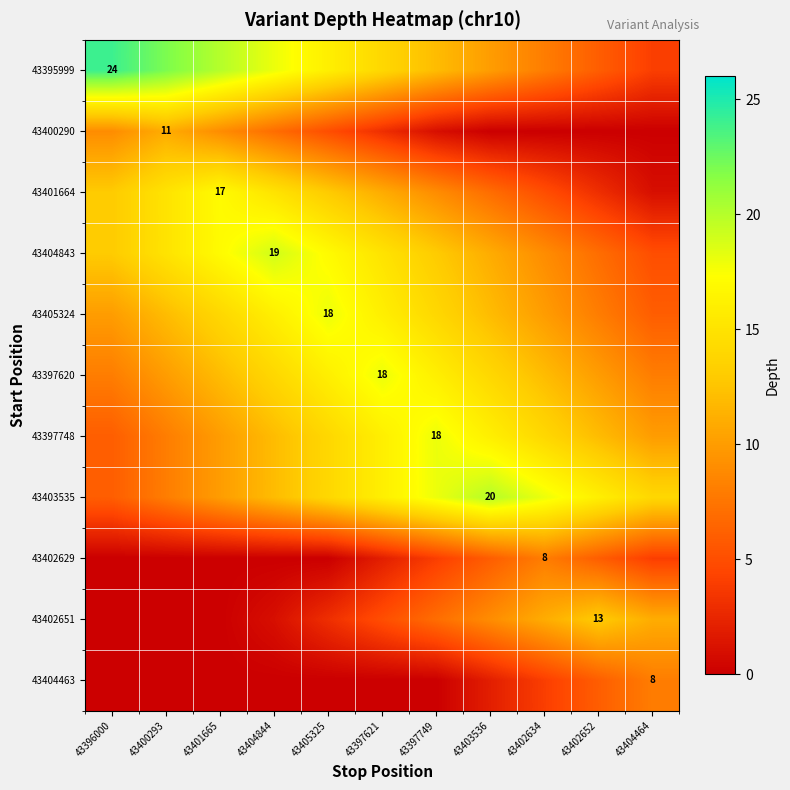

At how many categories does at least one series exceed 13?

11